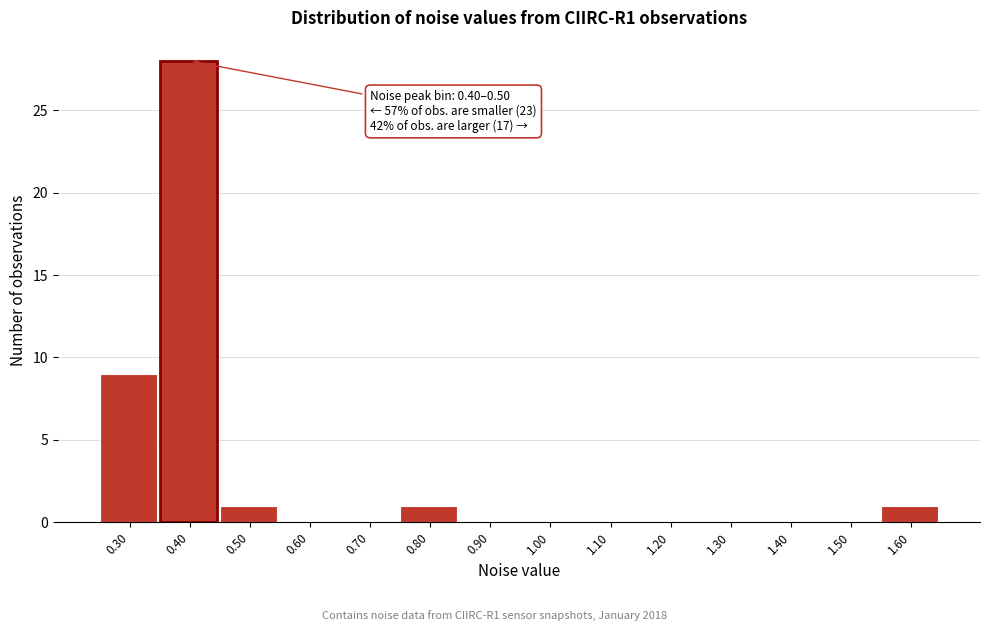

Reading left to right, list all the values displayed in this chart.

0.30=9	0.40=28	0.50=1	0.60=0	0.70=0	0.80=1	0.90=0	1.00=0	1.10=0	1.20=0	1.30=0	1.40=0	1.50=0	1.60=1